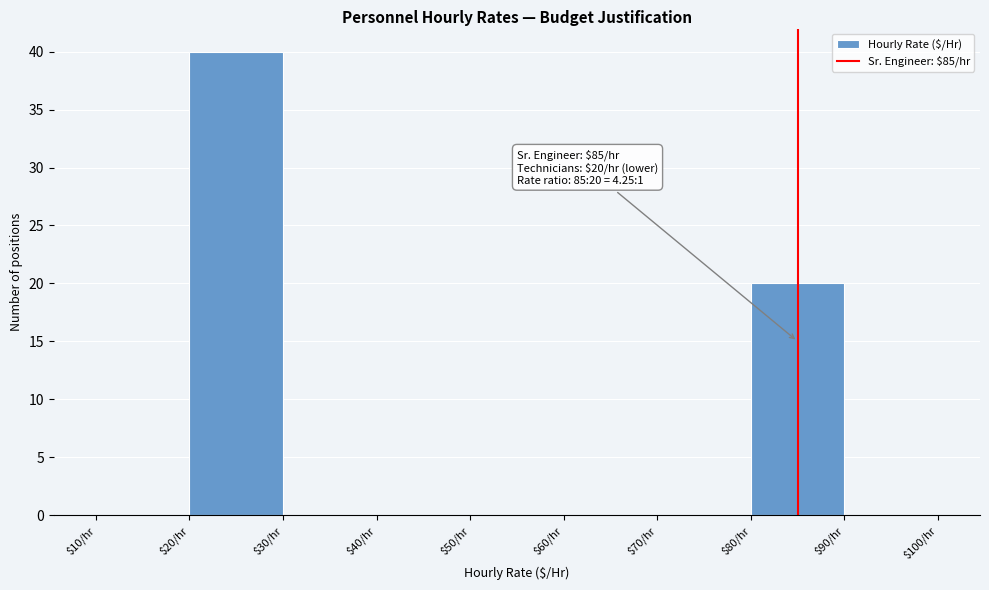

Which range on the x-axis has the tallest bar?

20 to 30